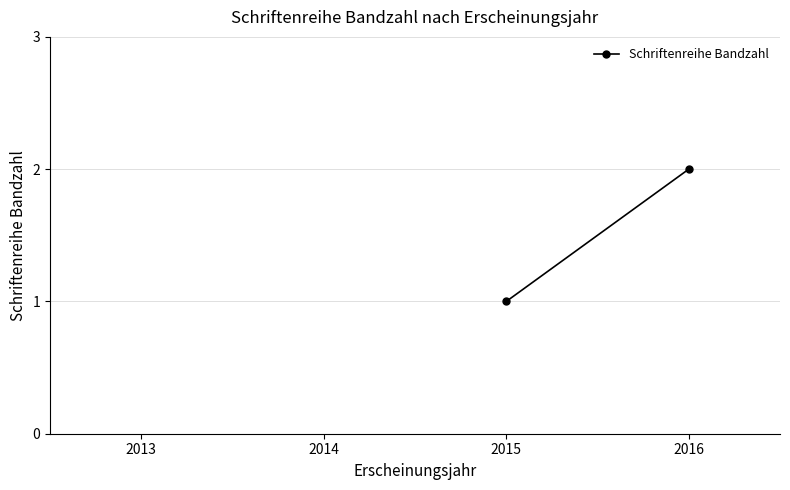

How many values are below 2?

1